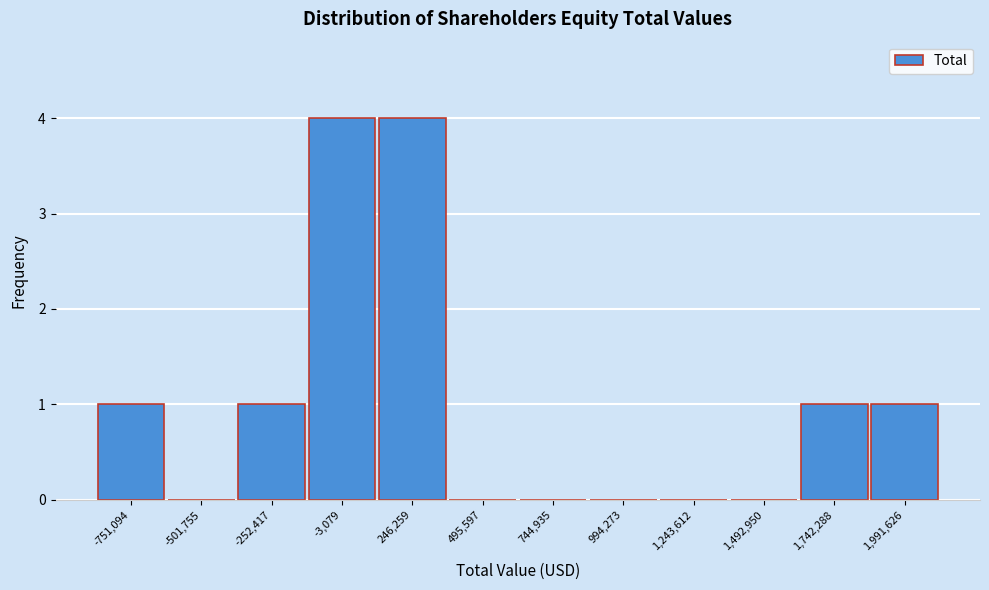

Reading right to left, list all the values displayed in this chart.

1,991,626=1	1,742,288=1	1,492,950=0	1,243,612=0	994,273=0	744,935=0	495,597=0	246,259=4	-3,079=4	-252,417=1	-501,755=0	-751,094=1